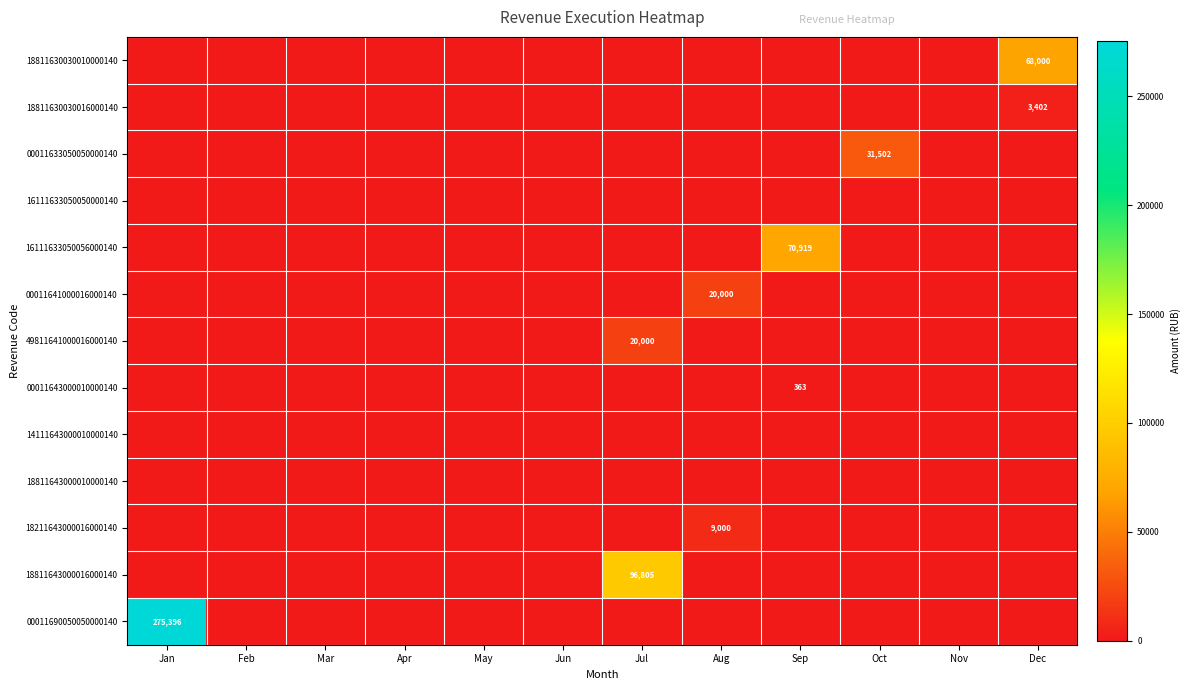

Which series has the largest total across all categories?

00011690050050000140